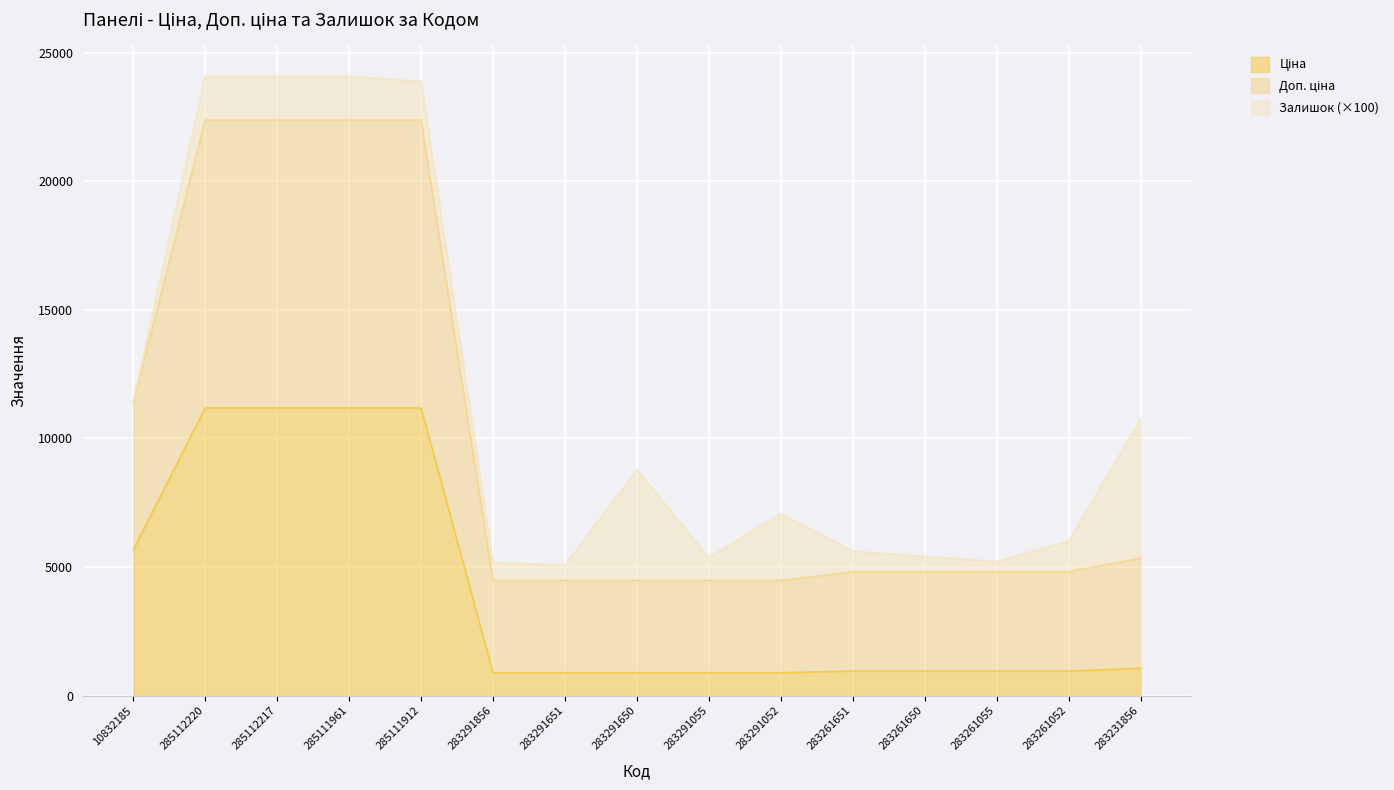

True or false: Ціна and Доп. ціна intersect in this chart.

False